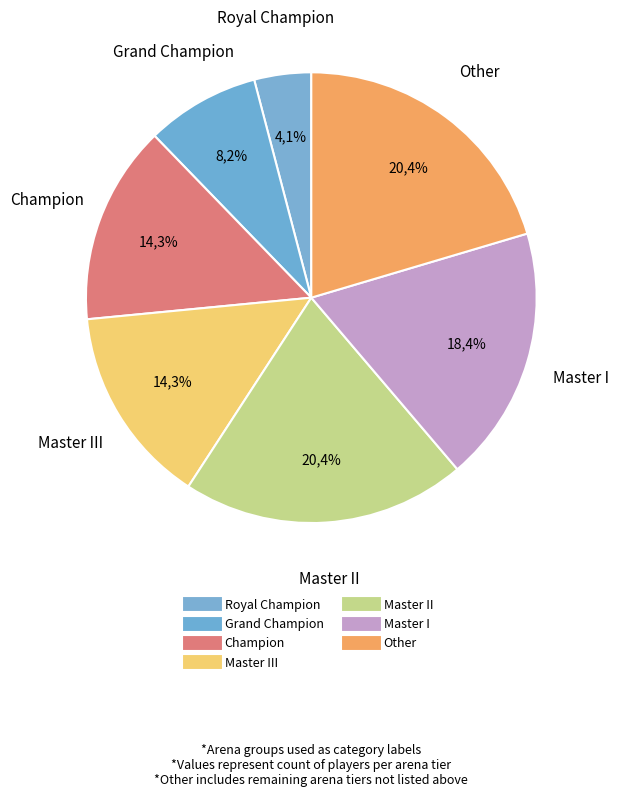

How many slices are in this pie chart?

7